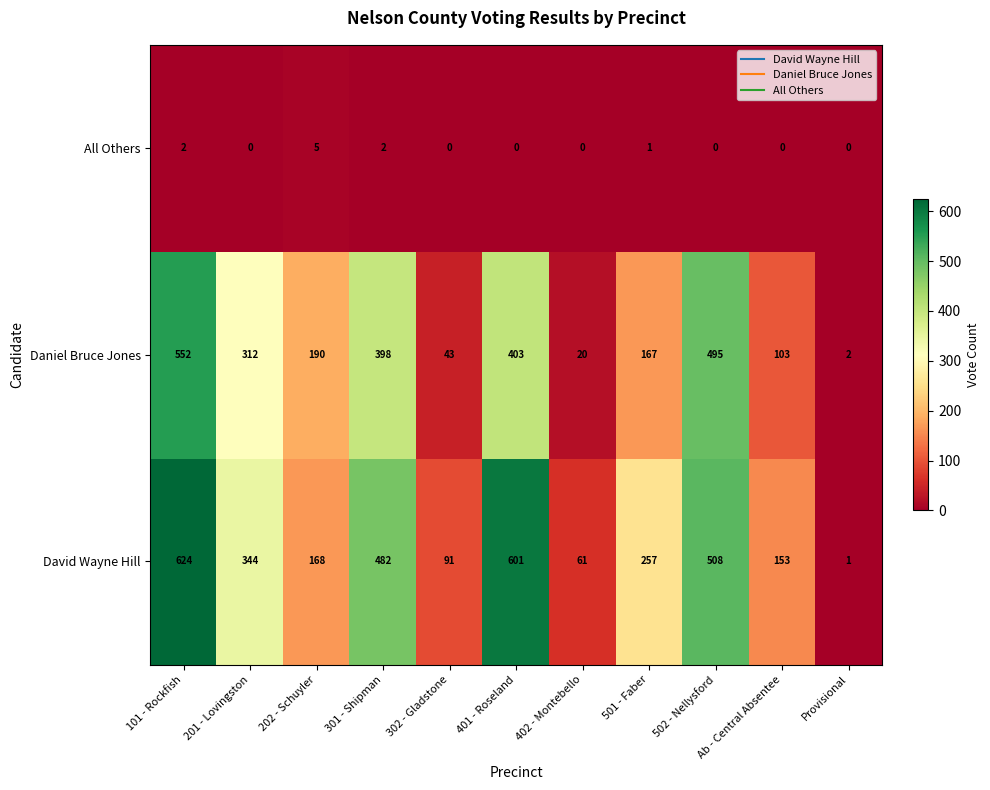

How many categories are shown in the chart?

11